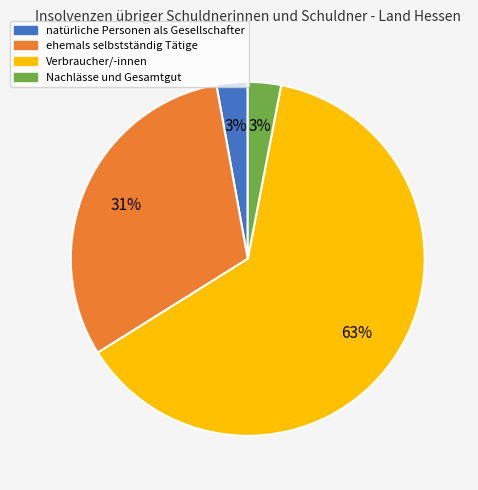

How many segments does this pie chart have?

4